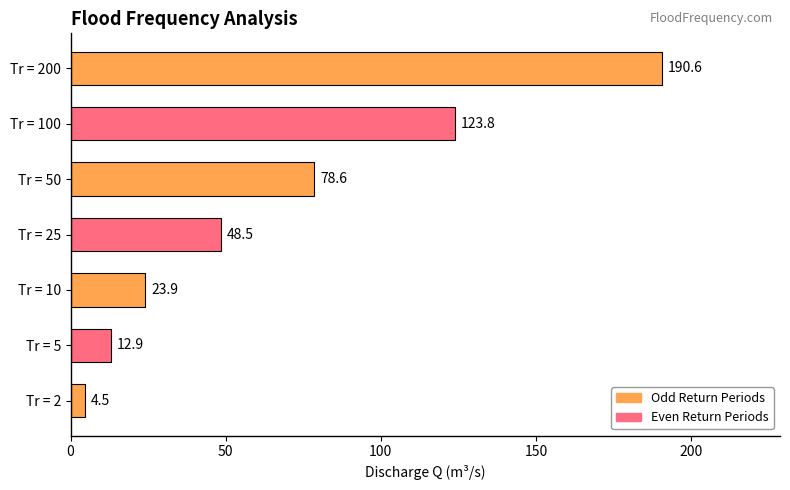

What is the approximate value at Tr = 200?

190.6